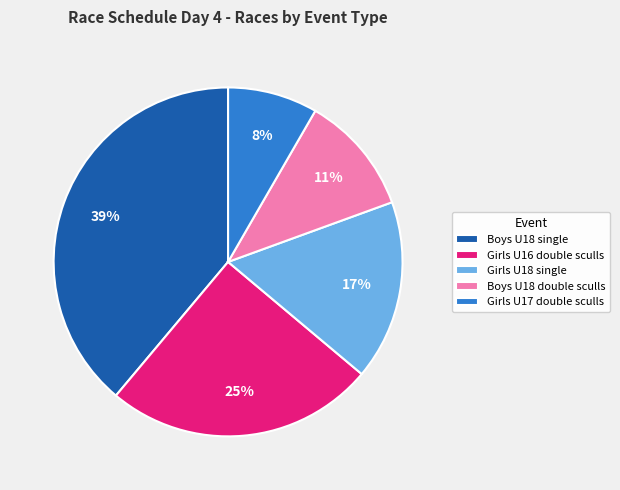

True or false: Girls U17 double sculls accounts for 1% of the total.

False